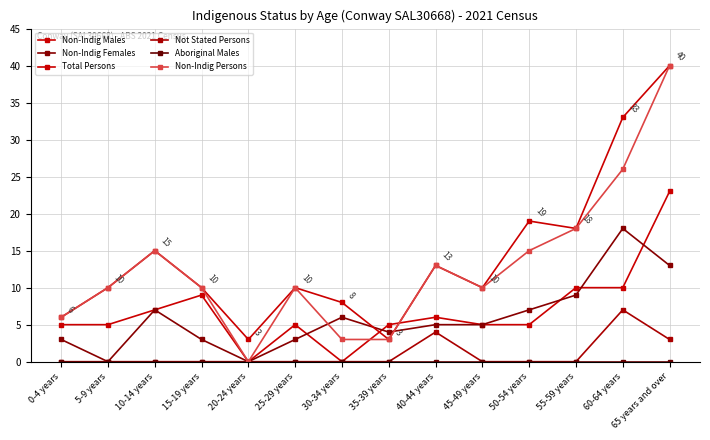

Is this an area chart (filled region under the line)?

No